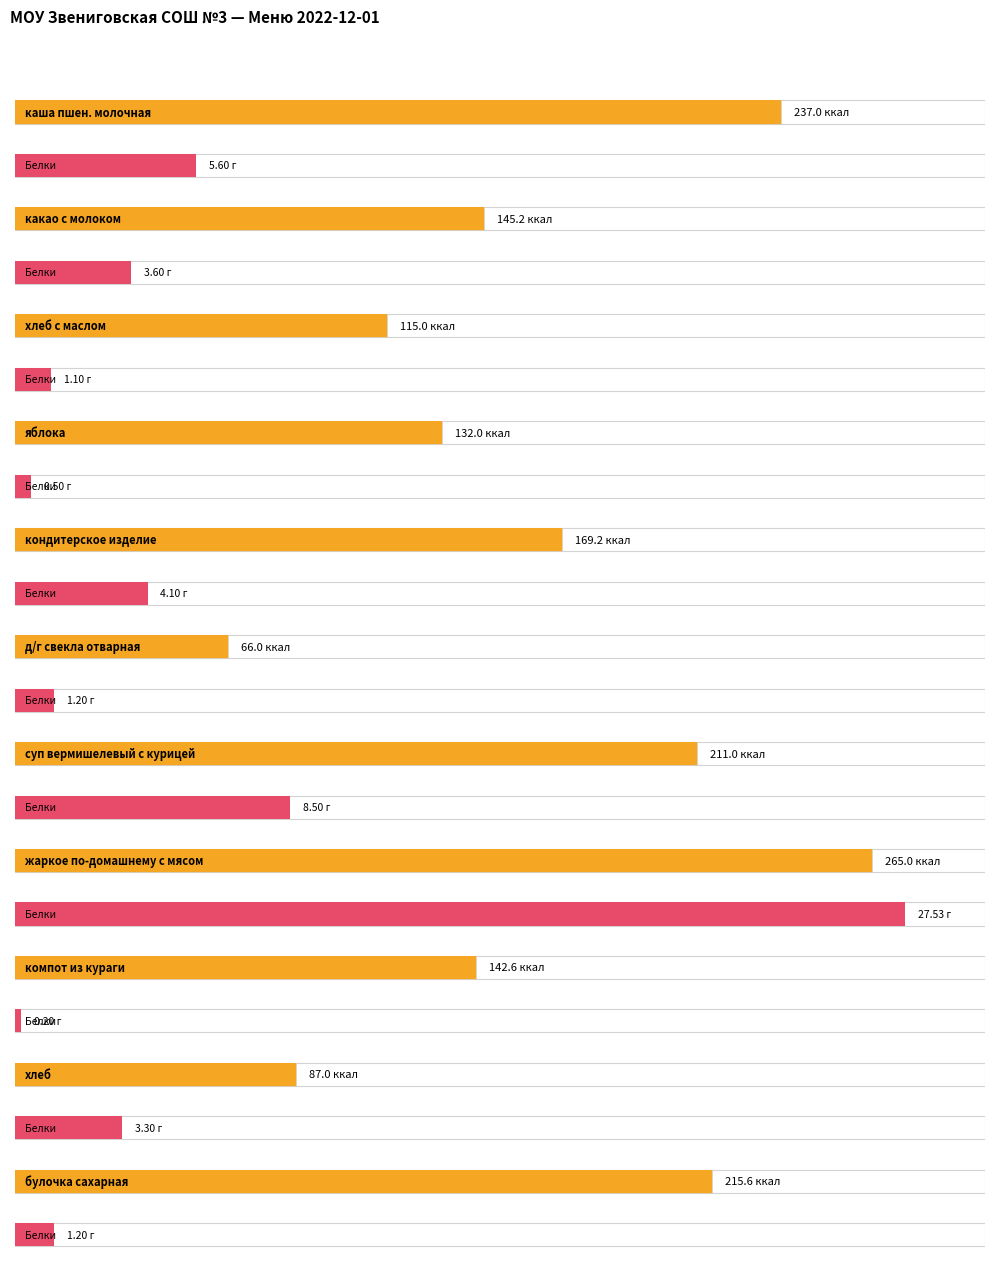

At which label does Белки reach its peak?

жаркое по-домашнему с мясом